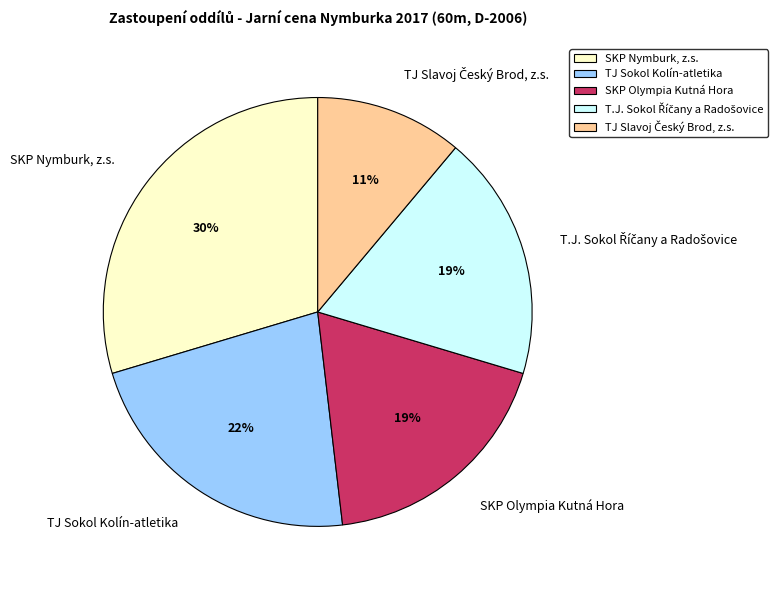

Do SKP Nymburk, z.s. and TJ Sokol Kolín-atletika together represent more than half of the pie?

Yes